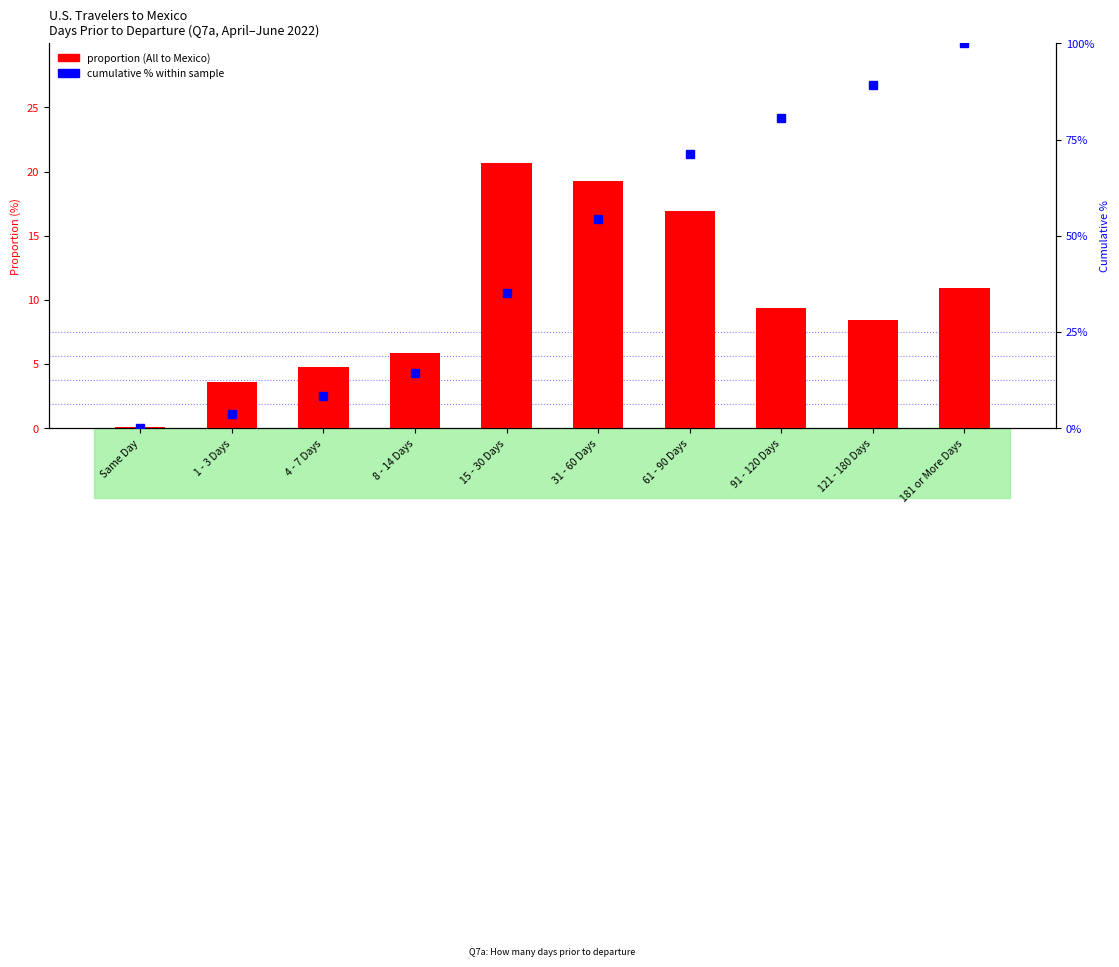

Reading left to right, list all the values displayed in this chart.

proportion: Same Day=0.1	1 - 3 Days=3.6	4 - 7 Days=4.8	8 - 14 Days=5.9	15 - 30 Days=20.7	31 - 60 Days=19.3	61 - 90 Days=16.9	91 - 120 Days=9.4	121 - 180 Days=8.4	181 or More Days=10.9
cumulative %: Same Day=0.1	1 - 3 Days=3.7	4 - 7 Days=8.5	8 - 14 Days=14.4	15 - 30 Days=35.1	31 - 60 Days=54.4	61 - 90 Days=71.3	91 - 120 Days=80.7	121 - 180 Days=89.1	181 or More Days=100.0